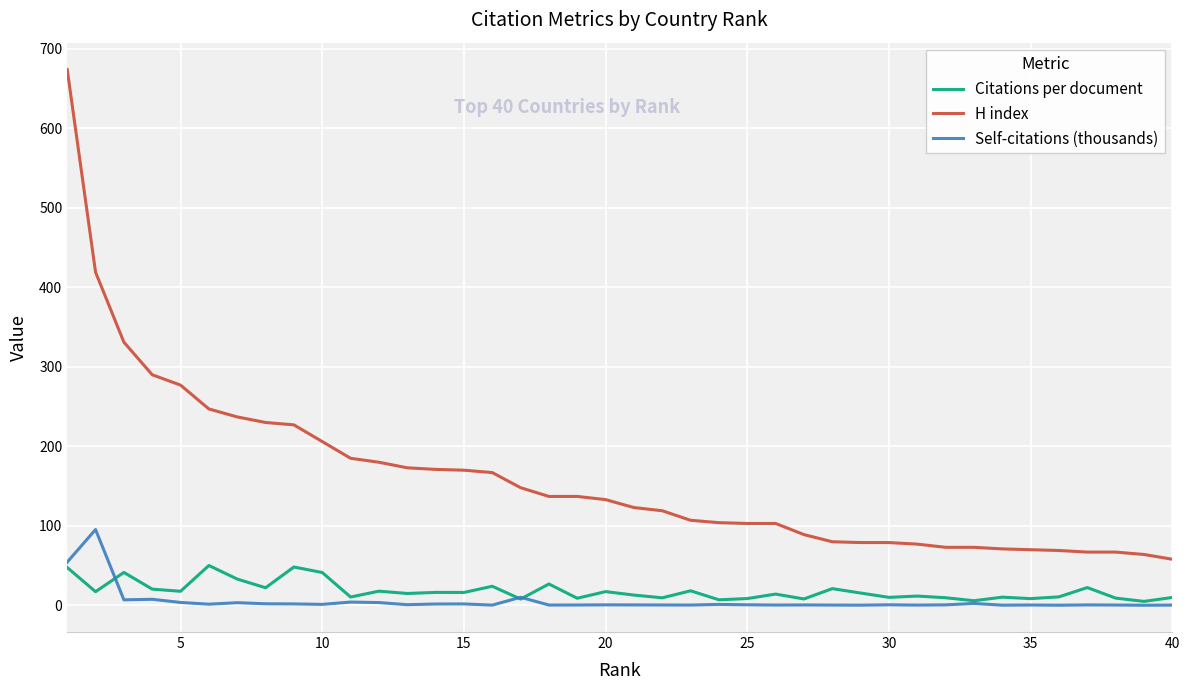

What is the greatest value displayed?

674.0